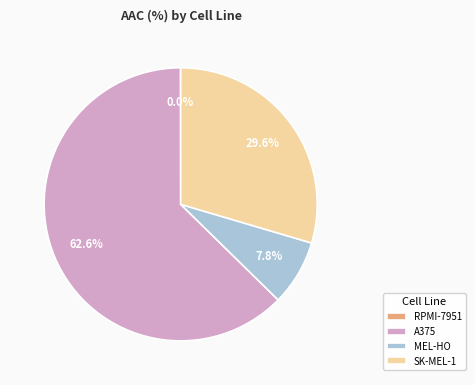

What is the total percentage of A375 and SK-MEL-1?

92.2%